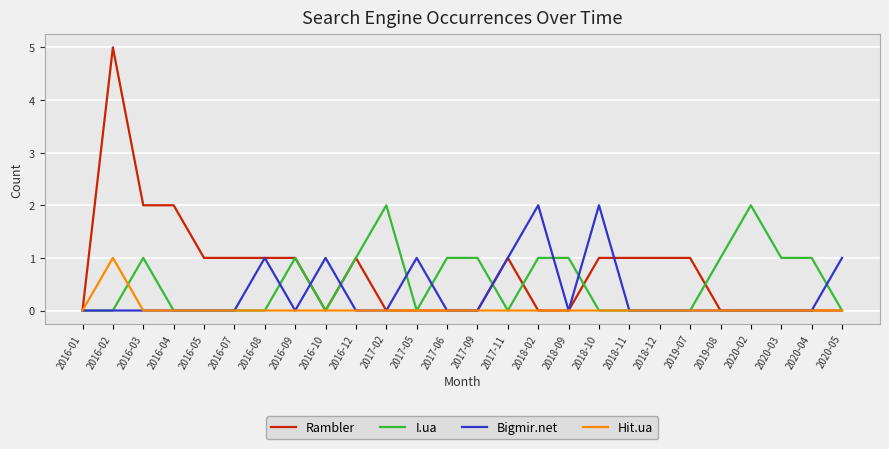

What is the difference between the Bigmir.net values at 2016-10 and 2018-02?

1